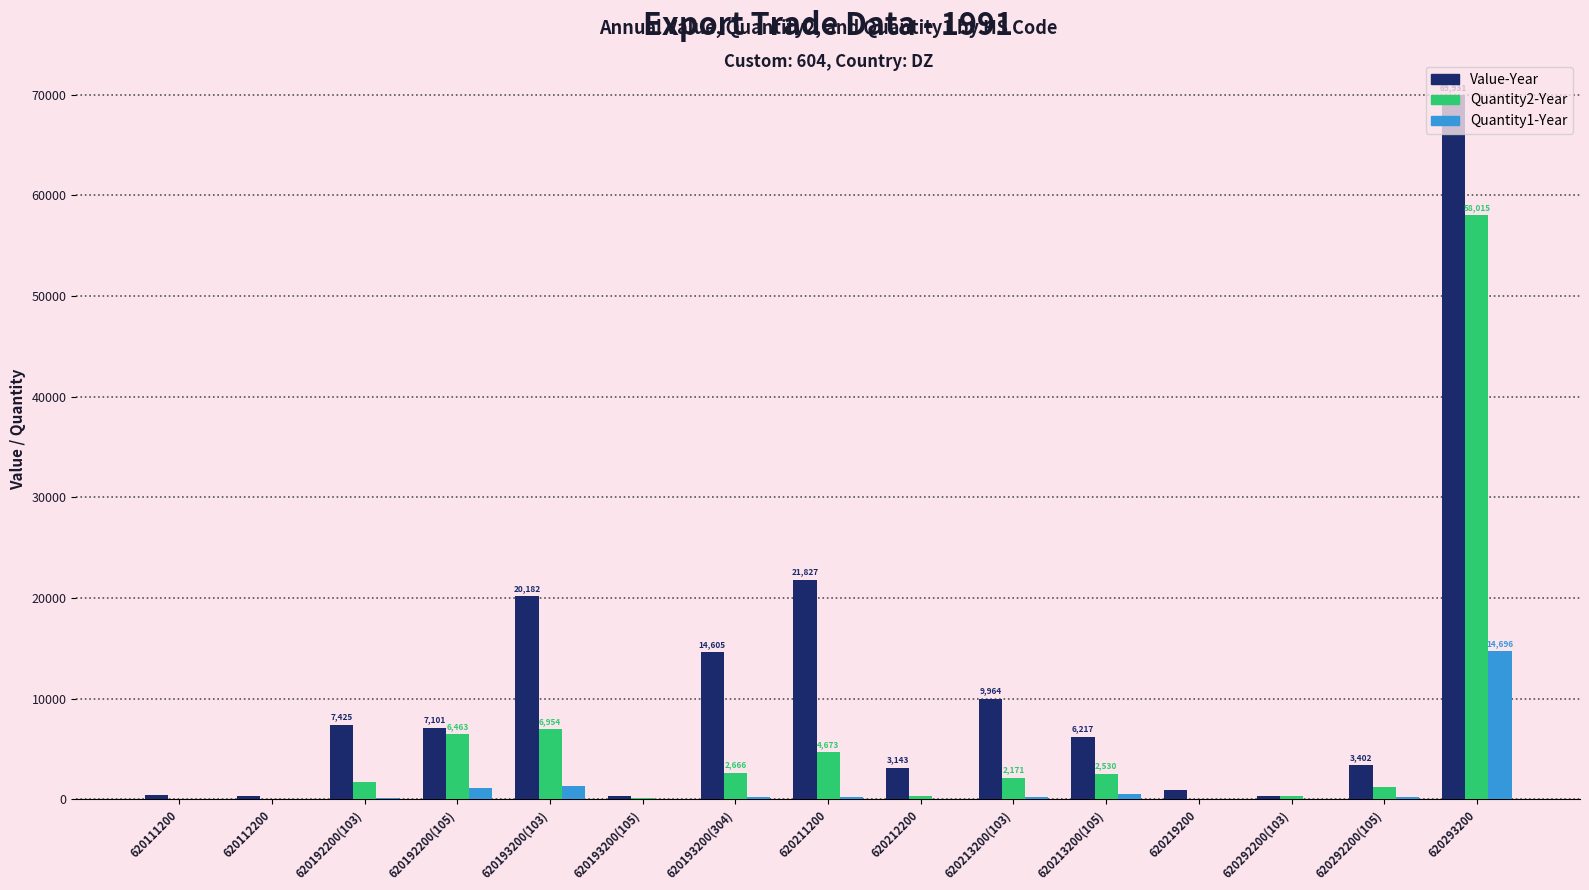

What are all the series names shown in the legend?

Value-Year, Quantity2-Year, Quantity1-Year